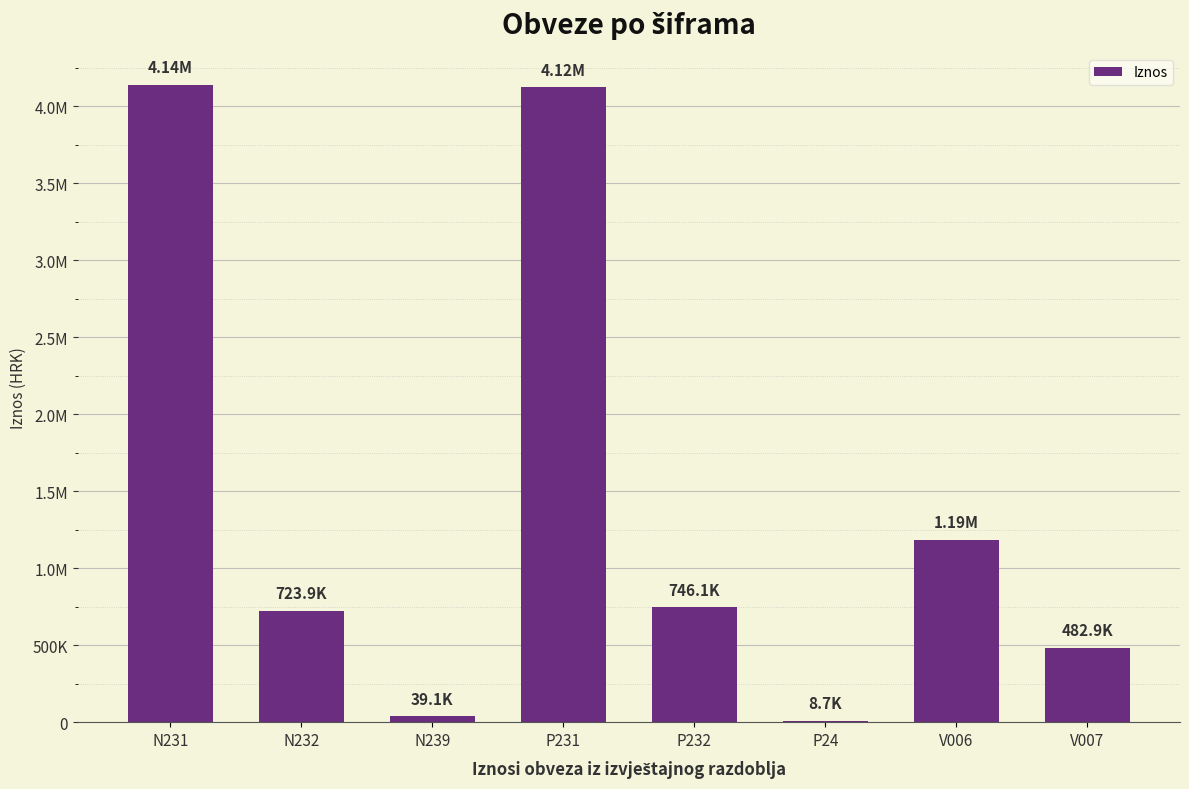

At which category does the chart reach its minimum across all series?

P24